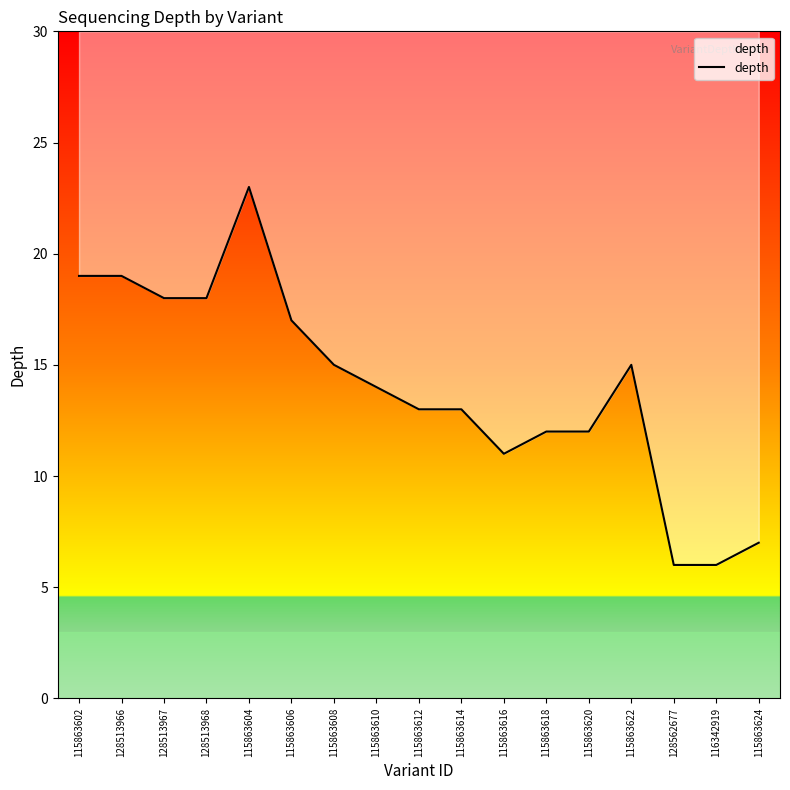

What is the average value?

14